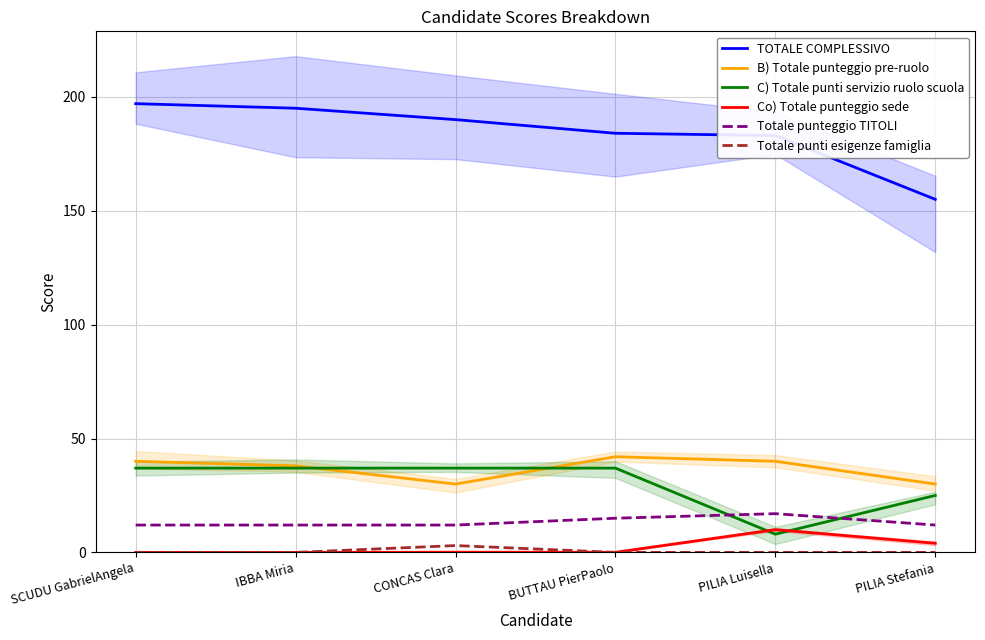

What is the difference between the highest and lowest values at PILIA Stefania?

155